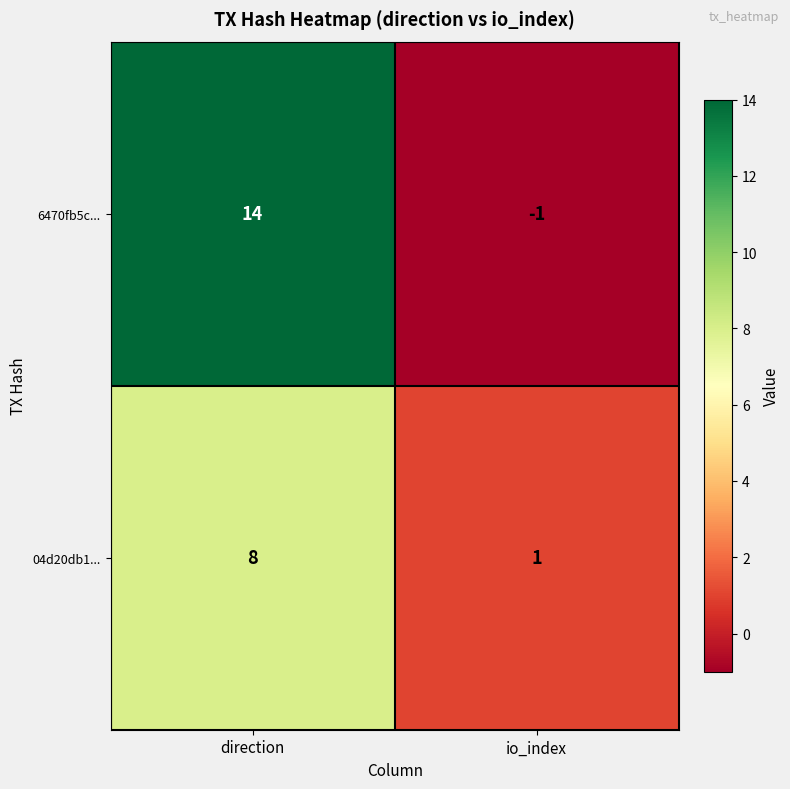

List the series in order of their peak value, lowest first.

04d20db1..., 6470fb5c...